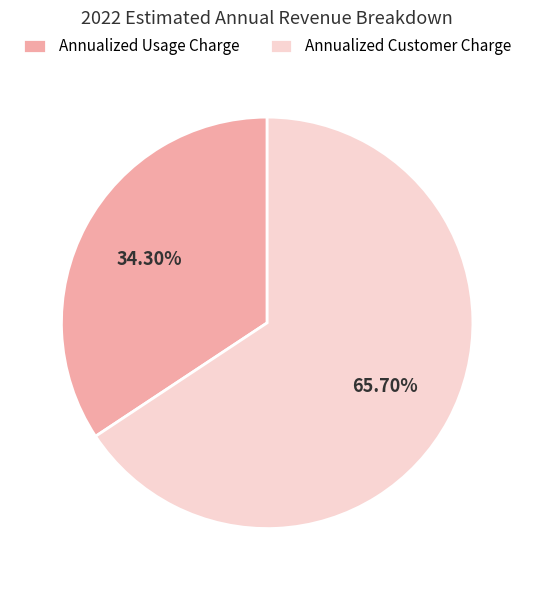

Does any single category account for the majority?

Yes